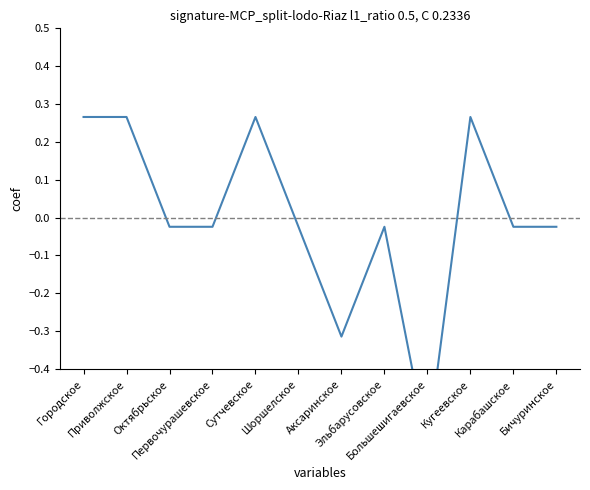

Rank the categories by value from highest to lowest.

Городское, Приволжское, Сутчевское, Кугеевское, Октябрьское, Первочурашевское, Шоршелское, Эльбарусовское, Карабашское, Бичуринское, Аксаринское, Большешигаевское